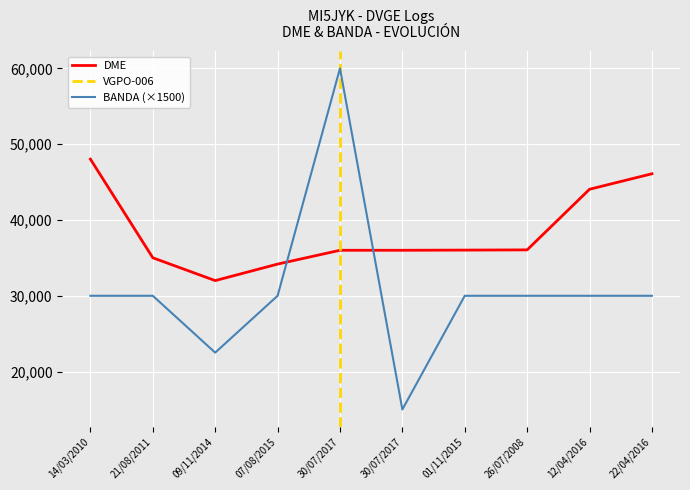

What is the label of the 6th point from the right?

30/07/2017